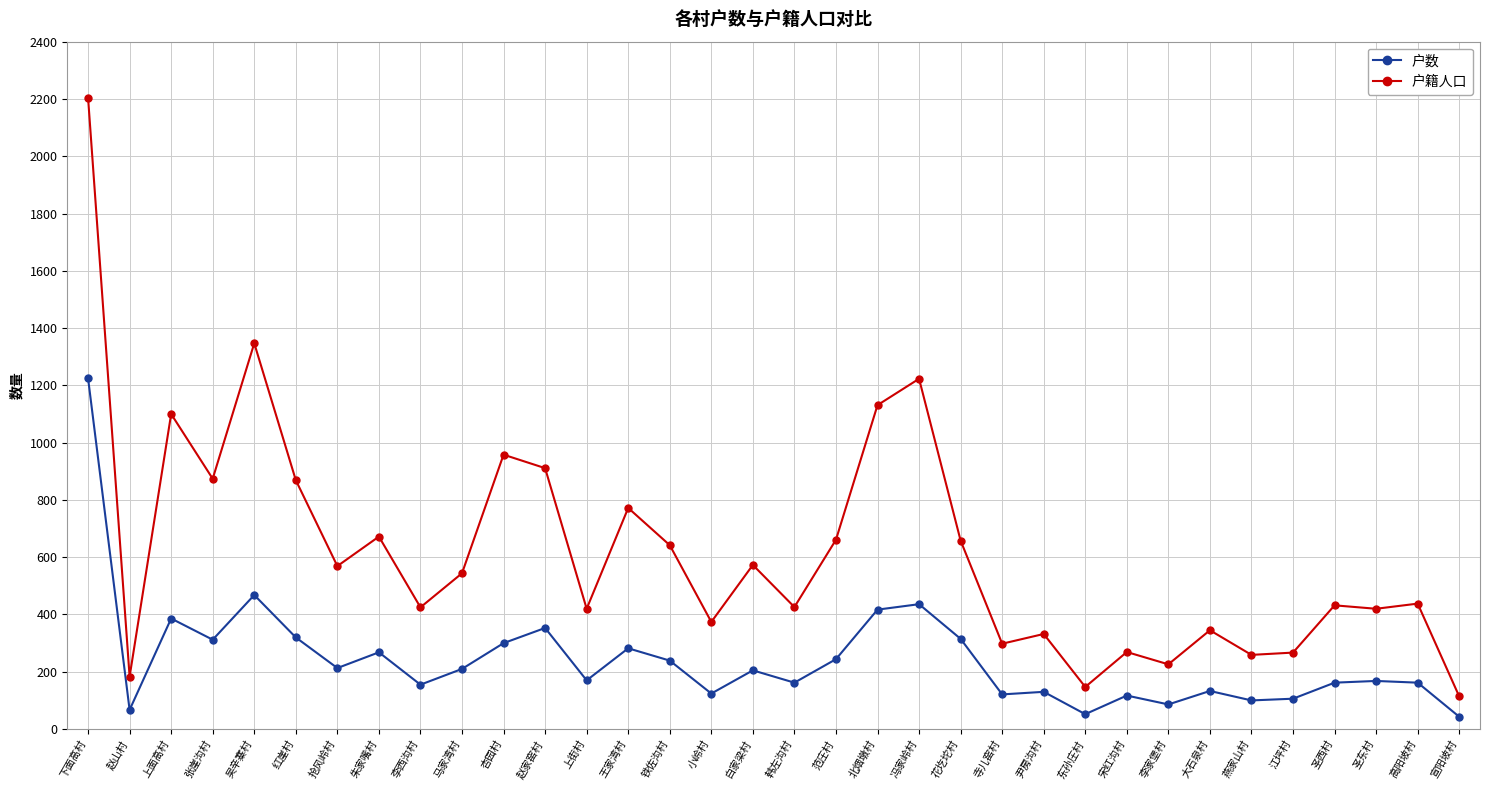

What is the total value across all series at 杏园村?

1258